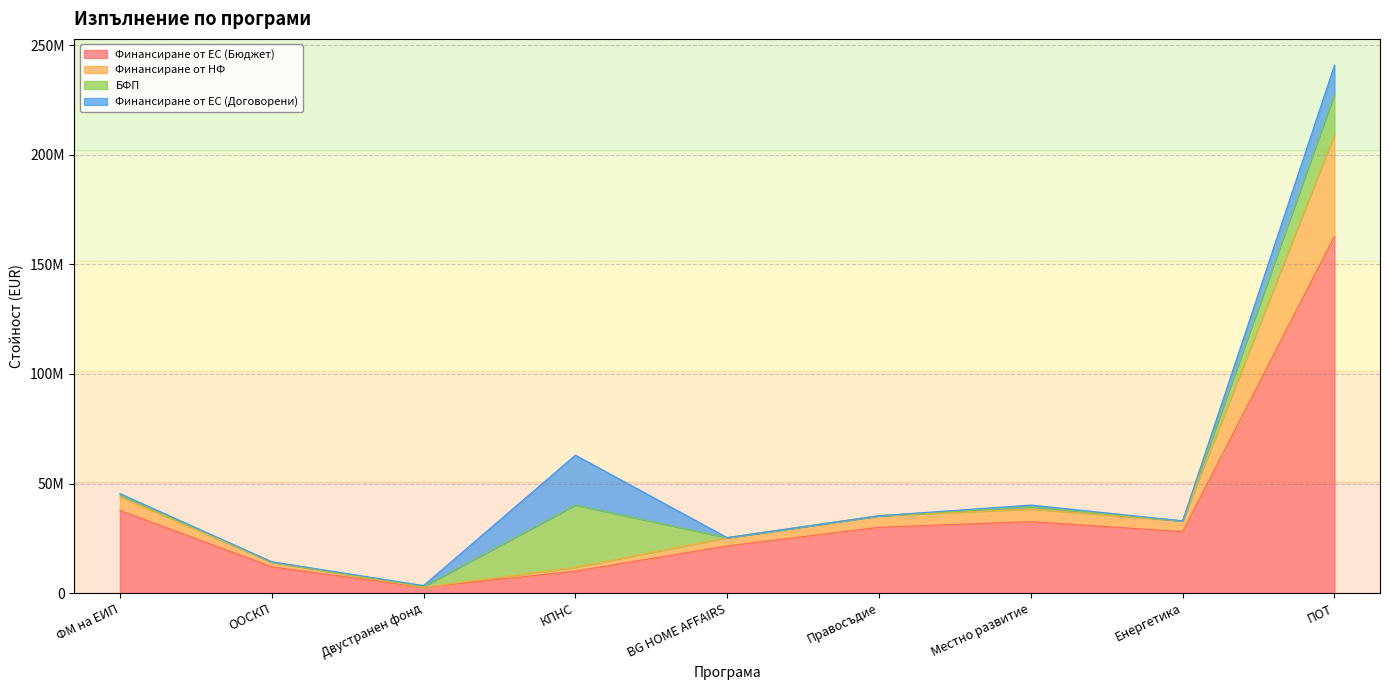

What are all the series names shown in the legend?

Финансиране от ЕС (Бюджет), Финансиране от НФ, БФП, Финансиране от ЕС (Договорени)